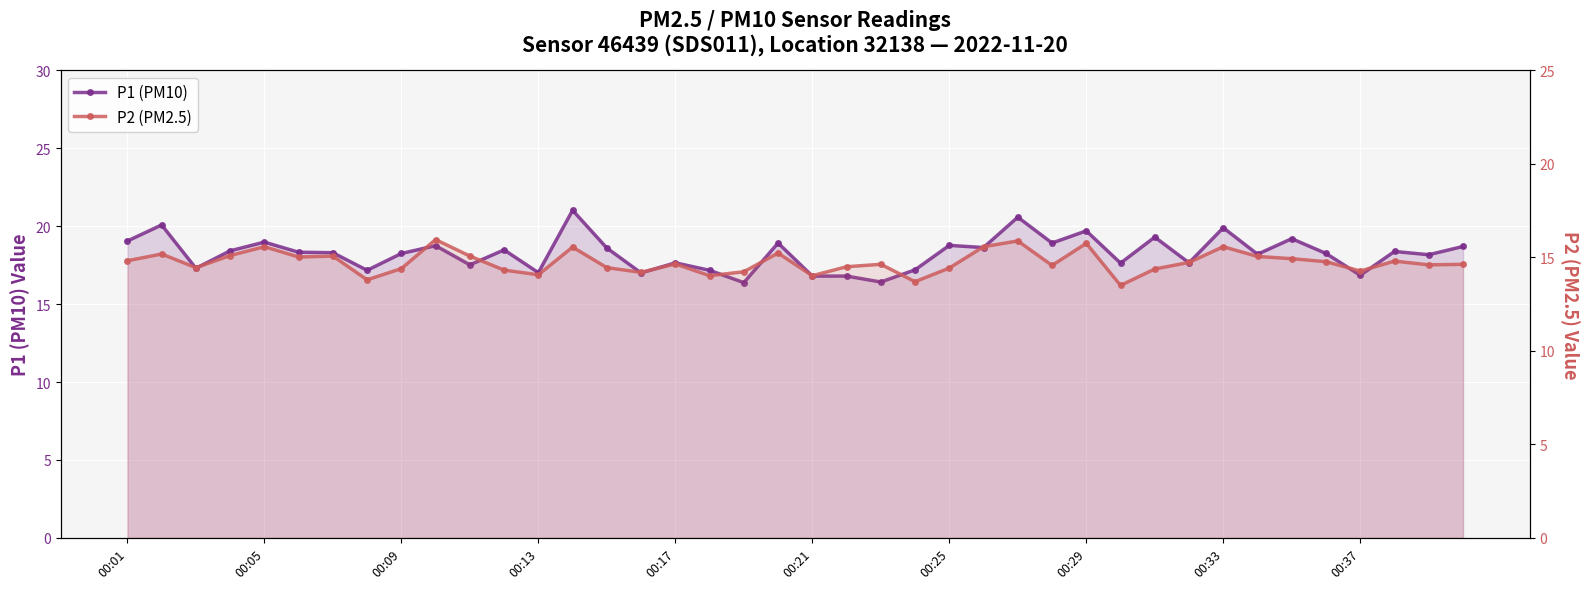

What is the sum of all P1 (PM10) values?

730.4